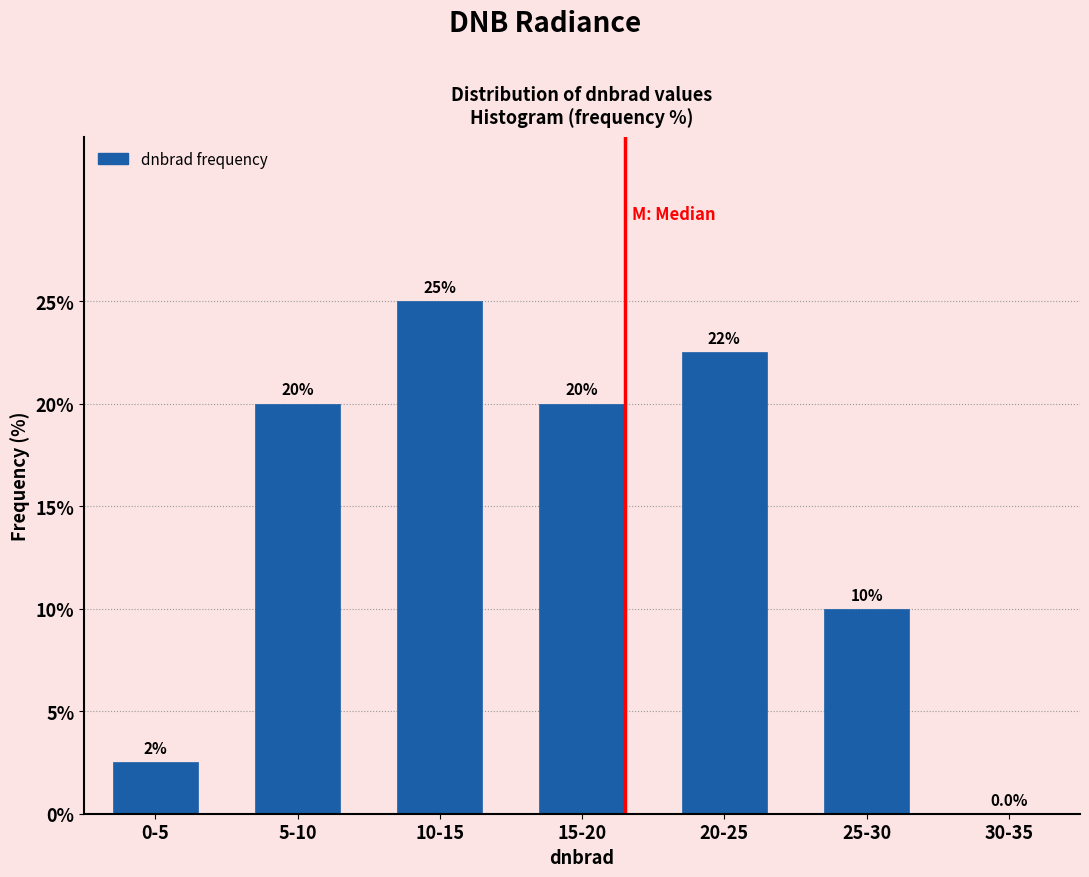

Reading left to right, transcribe all the data shown in this chart.

0-5=2.5	5-10=20.0	10-15=25.0	15-20=20.0	20-25=22.5	25-30=10.0	30-35=0.0